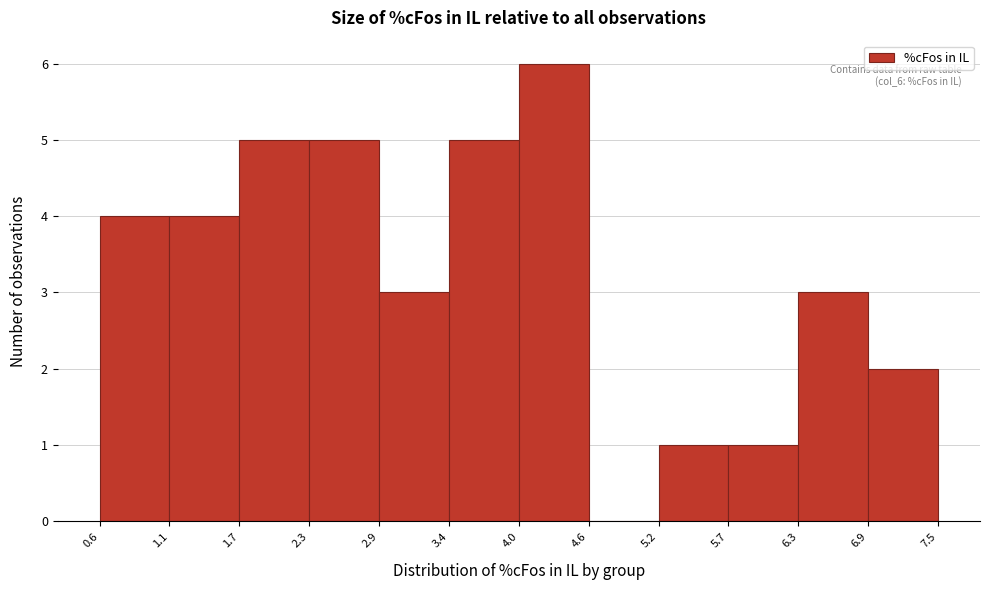

Over which range of the x-axis is the bar tallest?

4.0 to 4.6